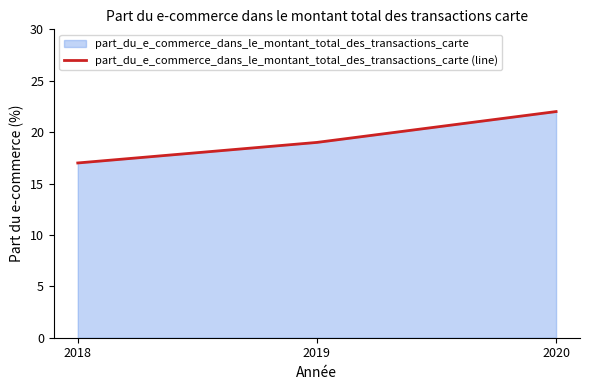

Which label corresponds to the largest value in the chart?

2020